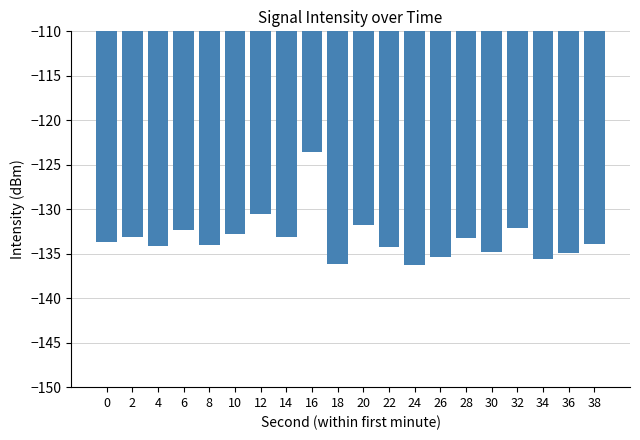

What is the value of the 1st bar from the left?

-133.7